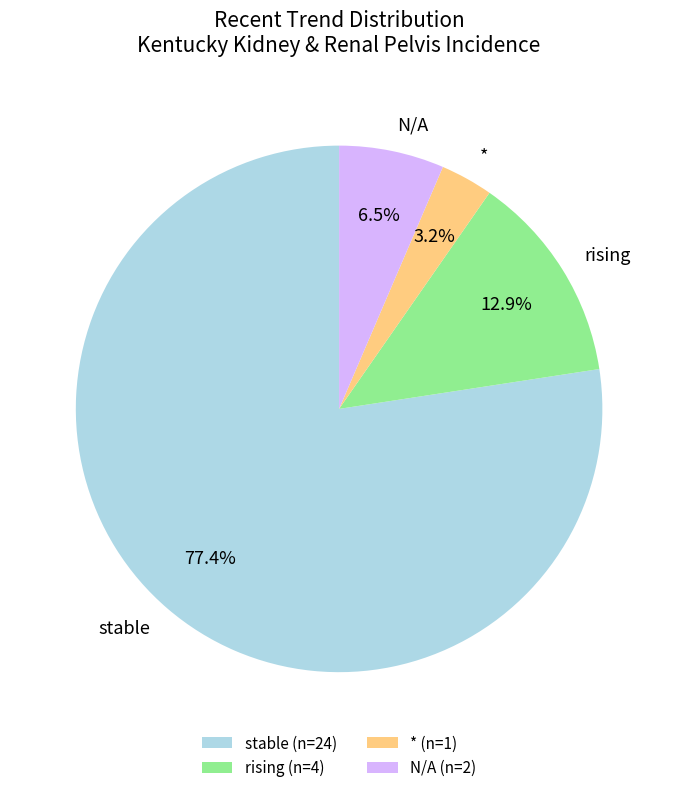

To the nearest percent, what is the combined percentage of N/A and rising?

19%